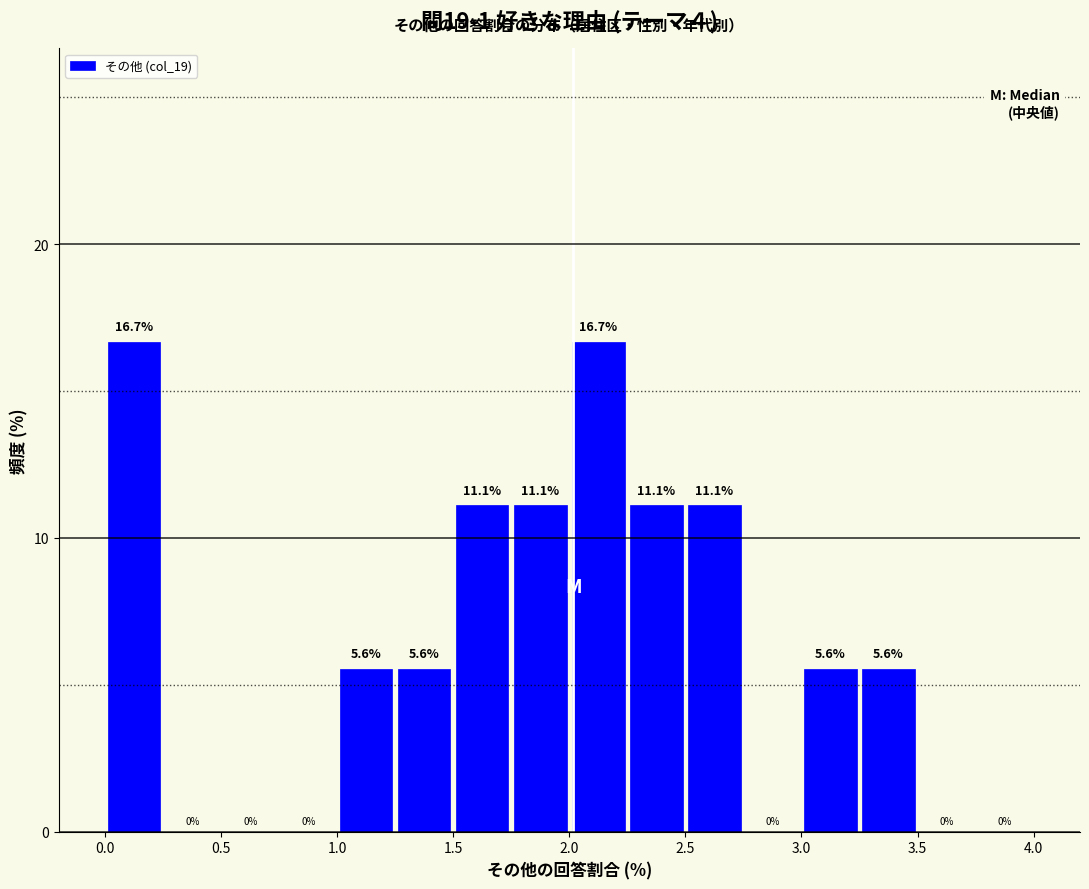

Reading left to right, transcribe this chart: for each bar, give the range it covers on the x-axis and its height.

0.00 to 0.25: 16.7
0.25 to 0.50: 0.0
0.50 to 0.75: 0.0
0.75 to 1.00: 0.0
1.00 to 1.25: 5.6
1.25 to 1.50: 5.6
1.50 to 1.75: 11.1
1.75 to 2.00: 11.1
2.00 to 2.25: 16.7
2.25 to 2.50: 11.1
2.50 to 2.75: 11.1
2.75 to 3.00: 0.0
3.00 to 3.25: 5.6
3.25 to 3.50: 5.6
3.50 to 3.75: 0.0
3.75 to 4.00: 0.0